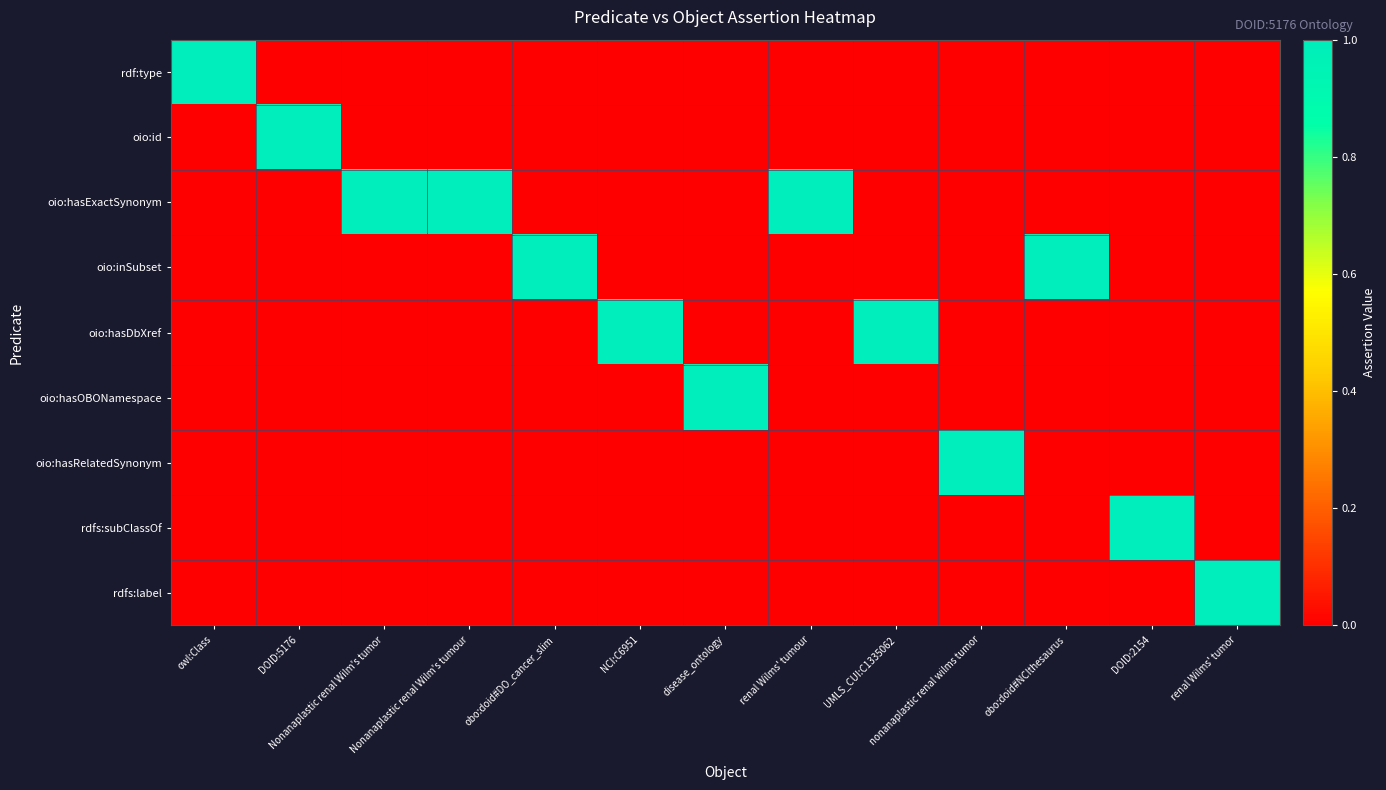

Reading left to right, what are all the values shown in this chart?

rdf:type: owl:Class=1	DOID:5176=0	Nonanaplastic renal Wilm's tumor=0	Nonanaplastic renal Wilm's tumour=0	obo:doid#DO_cancer_slim=0	NCI:C6951=0	disease_ontology=0	renal Wilms' tumour=0	UMLS_CUI:C1335062=0	nonanaplastic renal wilms tumor=0	obo:doid#NCIthesaurus=0	DOID:2154=0	renal Wilms' tumor=0
oio:id: owl:Class=0	DOID:5176=1	Nonanaplastic renal Wilm's tumor=0	Nonanaplastic renal Wilm's tumour=0	obo:doid#DO_cancer_slim=0	NCI:C6951=0	disease_ontology=0	renal Wilms' tumour=0	UMLS_CUI:C1335062=0	nonanaplastic renal wilms tumor=0	obo:doid#NCIthesaurus=0	DOID:2154=0	renal Wilms' tumor=0
oio:hasExactSynonym: owl:Class=0	DOID:5176=0	Nonanaplastic renal Wilm's tumor=1	Nonanaplastic renal Wilm's tumour=1	obo:doid#DO_cancer_slim=0	NCI:C6951=0	disease_ontology=0	renal Wilms' tumour=1	UMLS_CUI:C1335062=0	nonanaplastic renal wilms tumor=0	obo:doid#NCIthesaurus=0	DOID:2154=0	renal Wilms' tumor=0
oio:inSubset: owl:Class=0	DOID:5176=0	Nonanaplastic renal Wilm's tumor=0	Nonanaplastic renal Wilm's tumour=0	obo:doid#DO_cancer_slim=1	NCI:C6951=0	disease_ontology=0	renal Wilms' tumour=0	UMLS_CUI:C1335062=0	nonanaplastic renal wilms tumor=0	obo:doid#NCIthesaurus=1	DOID:2154=0	renal Wilms' tumor=0
oio:hasDbXref: owl:Class=0	DOID:5176=0	Nonanaplastic renal Wilm's tumor=0	Nonanaplastic renal Wilm's tumour=0	obo:doid#DO_cancer_slim=0	NCI:C6951=1	disease_ontology=0	renal Wilms' tumour=0	UMLS_CUI:C1335062=1	nonanaplastic renal wilms tumor=0	obo:doid#NCIthesaurus=0	DOID:2154=0	renal Wilms' tumor=0
oio:hasOBONamespace: owl:Class=0	DOID:5176=0	Nonanaplastic renal Wilm's tumor=0	Nonanaplastic renal Wilm's tumour=0	obo:doid#DO_cancer_slim=0	NCI:C6951=0	disease_ontology=1	renal Wilms' tumour=0	UMLS_CUI:C1335062=0	nonanaplastic renal wilms tumor=0	obo:doid#NCIthesaurus=0	DOID:2154=0	renal Wilms' tumor=0
oio:hasRelatedSynonym: owl:Class=0	DOID:5176=0	Nonanaplastic renal Wilm's tumor=0	Nonanaplastic renal Wilm's tumour=0	obo:doid#DO_cancer_slim=0	NCI:C6951=0	disease_ontology=0	renal Wilms' tumour=0	UMLS_CUI:C1335062=0	nonanaplastic renal wilms tumor=1	obo:doid#NCIthesaurus=0	DOID:2154=0	renal Wilms' tumor=0
rdfs:subClassOf: owl:Class=0	DOID:5176=0	Nonanaplastic renal Wilm's tumor=0	Nonanaplastic renal Wilm's tumour=0	obo:doid#DO_cancer_slim=0	NCI:C6951=0	disease_ontology=0	renal Wilms' tumour=0	UMLS_CUI:C1335062=0	nonanaplastic renal wilms tumor=0	obo:doid#NCIthesaurus=0	DOID:2154=1	renal Wilms' tumor=0
rdfs:label: owl:Class=0	DOID:5176=0	Nonanaplastic renal Wilm's tumor=0	Nonanaplastic renal Wilm's tumour=0	obo:doid#DO_cancer_slim=0	NCI:C6951=0	disease_ontology=0	renal Wilms' tumour=0	UMLS_CUI:C1335062=0	nonanaplastic renal wilms tumor=0	obo:doid#NCIthesaurus=0	DOID:2154=0	renal Wilms' tumor=1